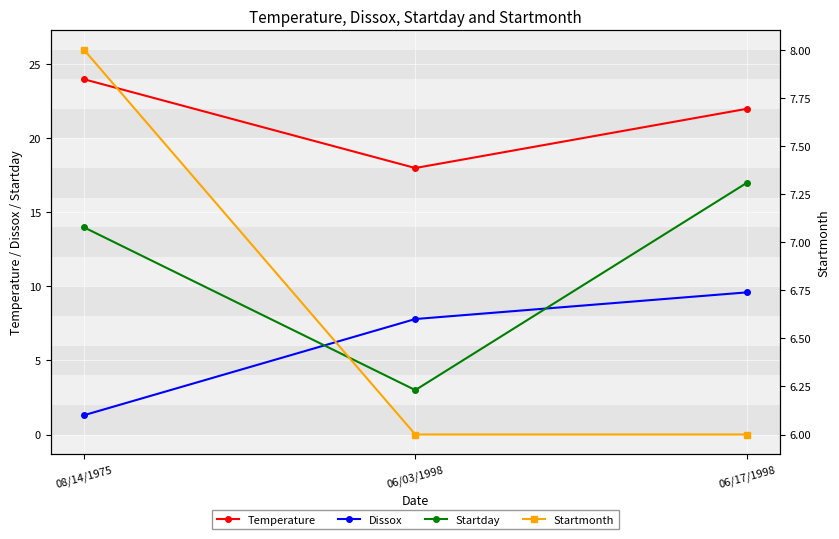

What is the sum of all Dissox values?

18.7